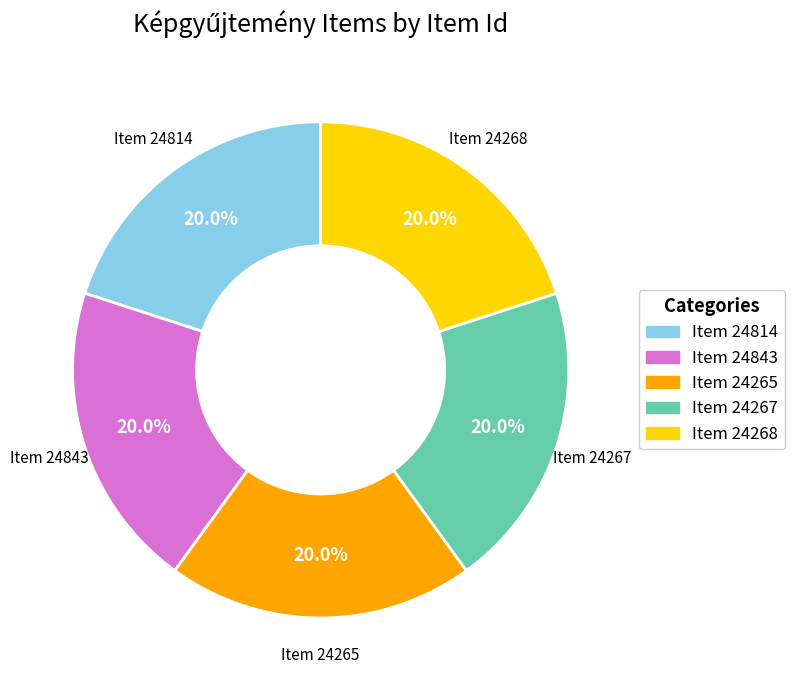

Count the number of slices in the pie.

5